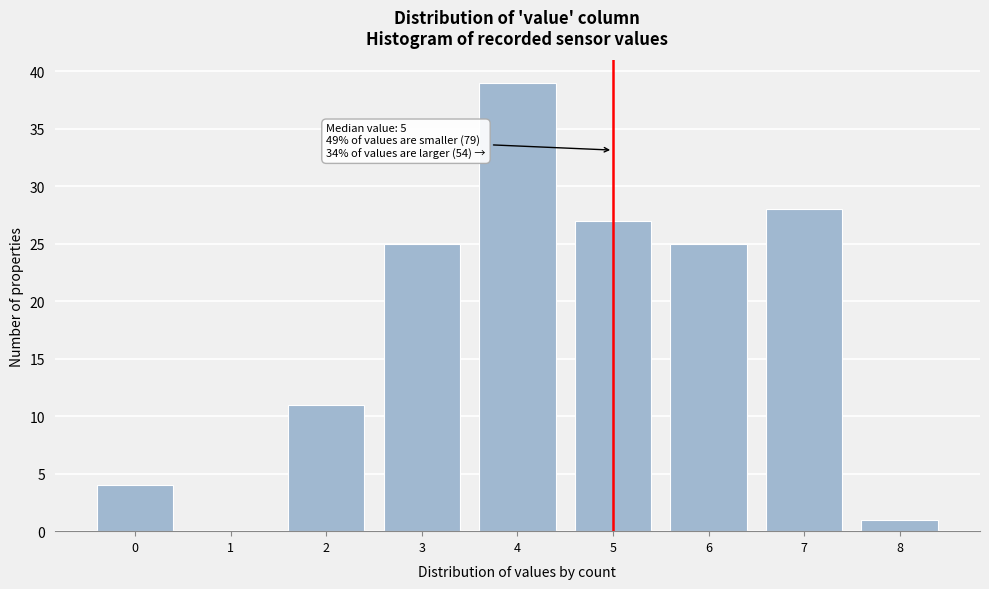

Reading left to right, extract all data points from this chart.

0=4	1=0	2=11	3=25	4=39	5=27	6=25	7=28	8=1